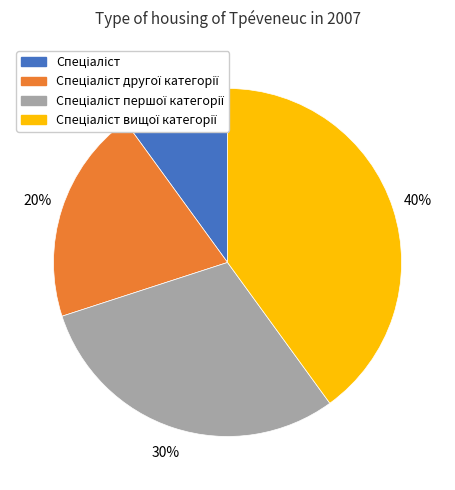

To the nearest percent, what is the difference between the largest and smallest slice percentages?

30%